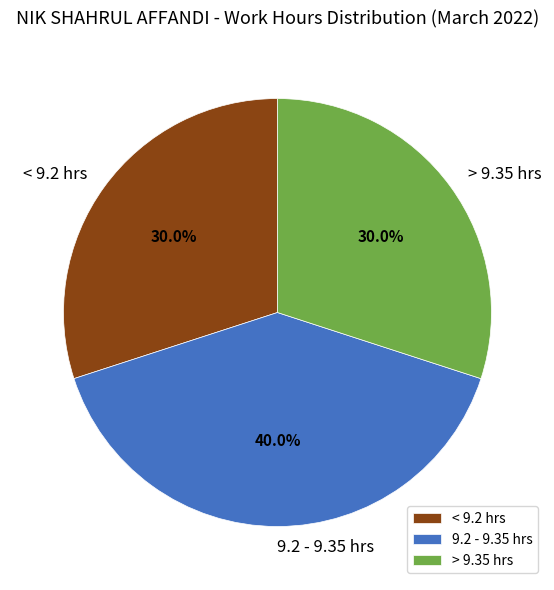

Which category has the biggest portion of the pie?

9.2 - 9.35 hrs